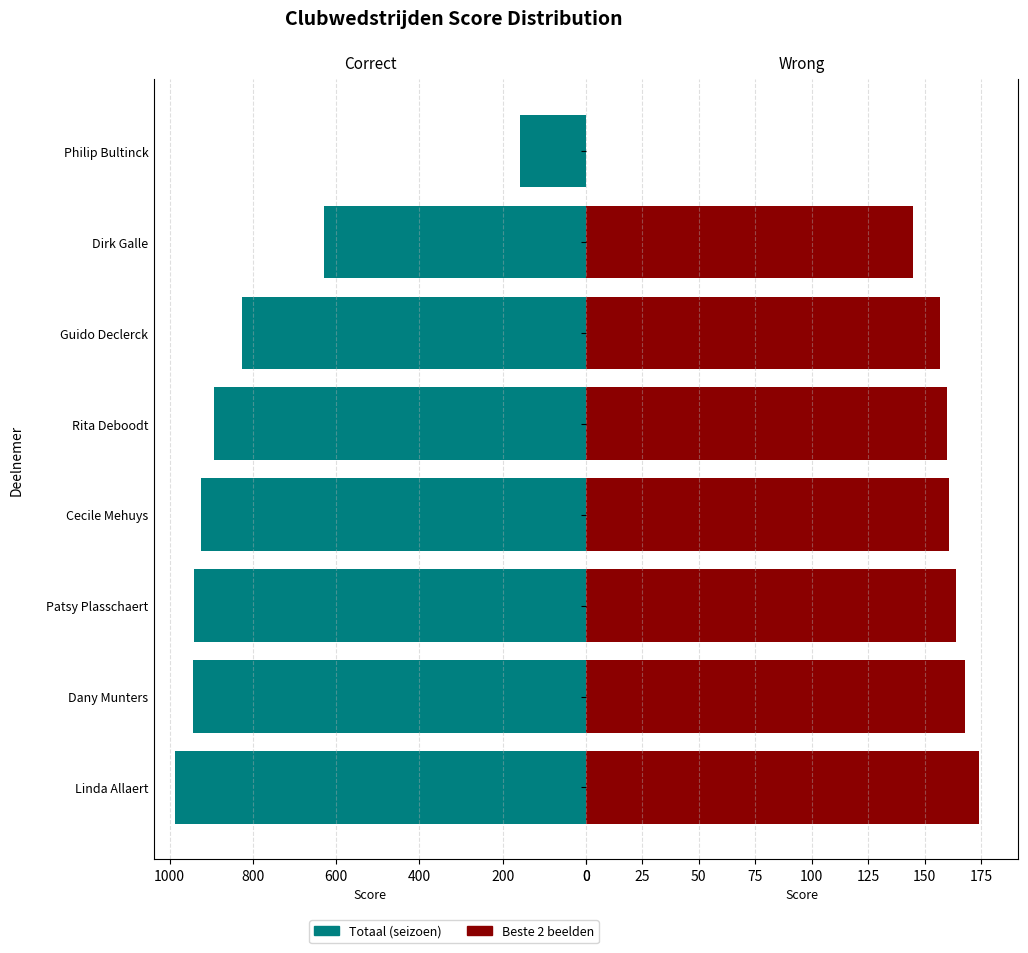

Rank the series by their average value, from highest to lowest.

Correct, Wrong